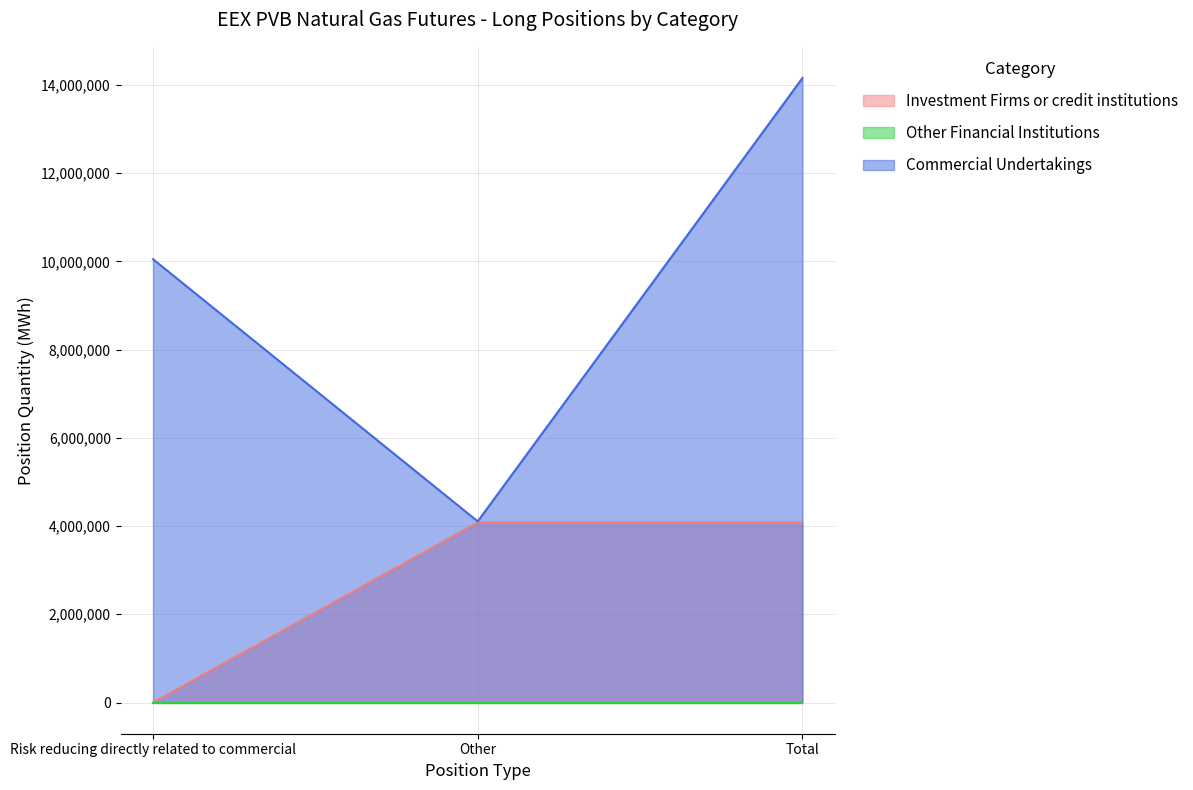

Does the chart have visible grid lines?

Yes